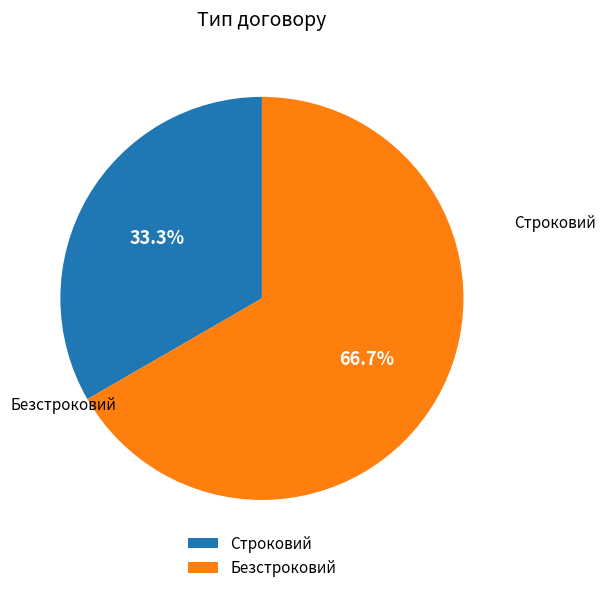

Does any single category account for the majority?

Yes